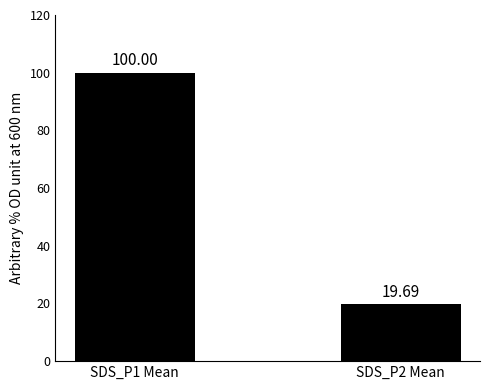

Rank the categories by value from lowest to highest.

SDS_P2 Mean, SDS_P1 Mean